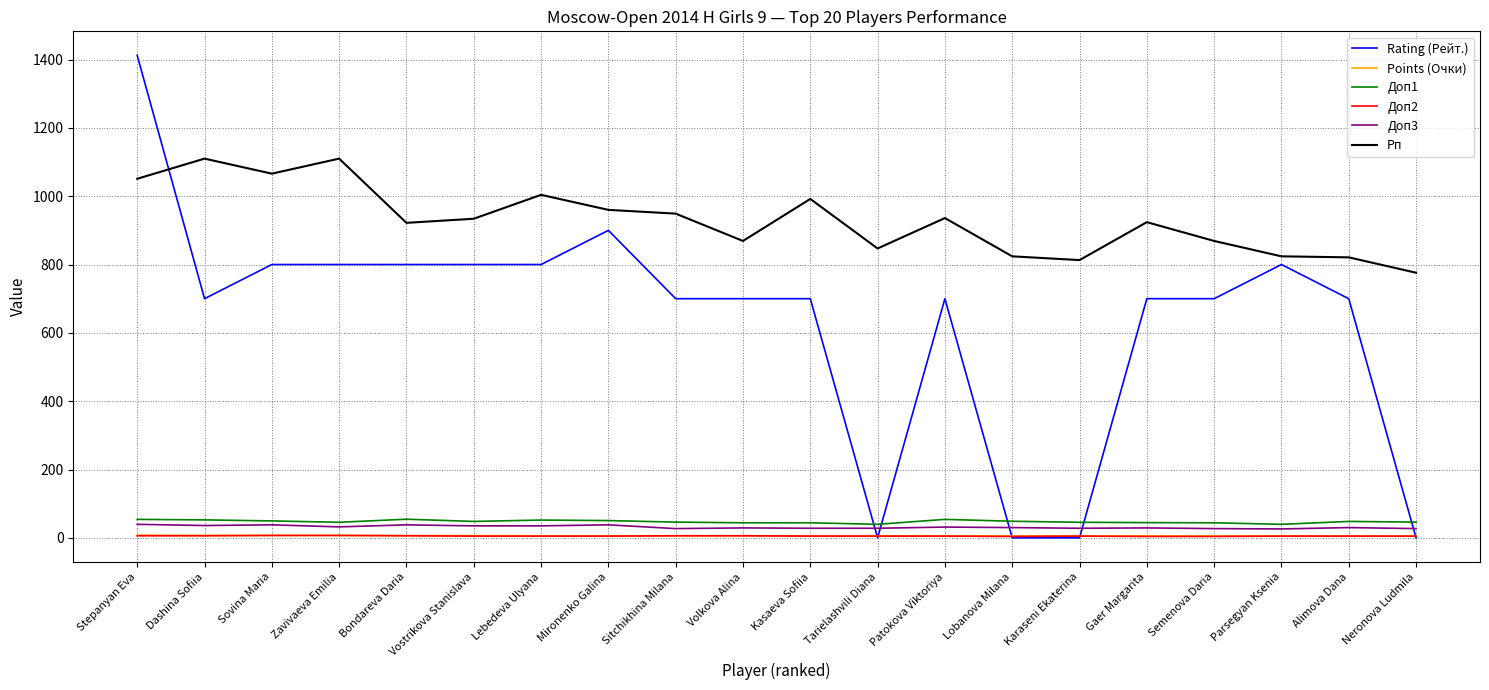

True or false: Доп1 has a value of 48.0 at Vostrikova Stanislava.

True